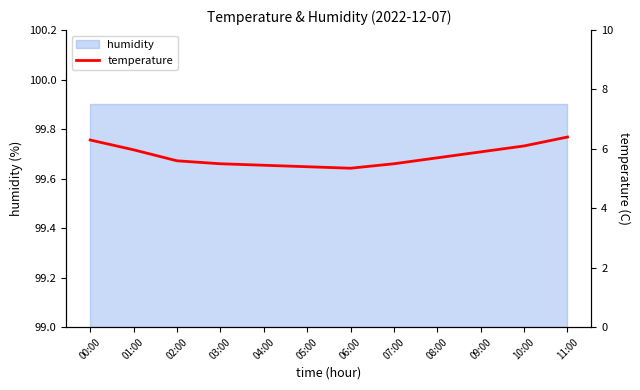

What is the sum of all values?

69.2